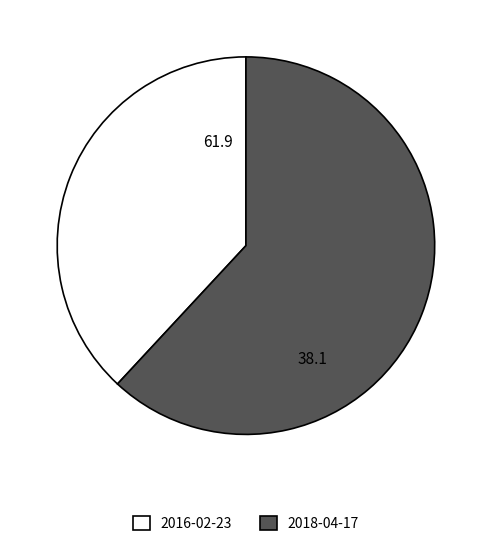

True or false: 2018-04-17 accounts for 62% of the total.

True